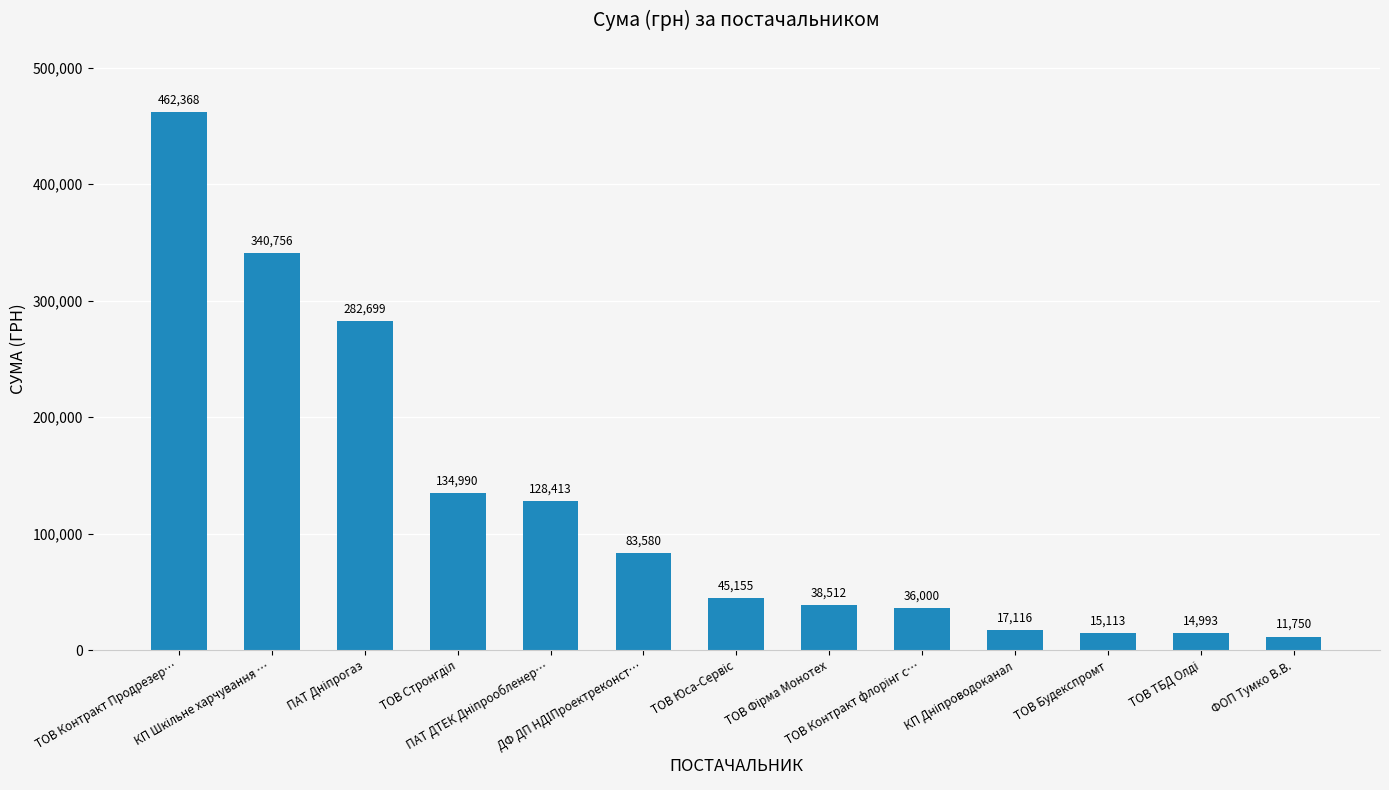

What is the average value?

123957.3